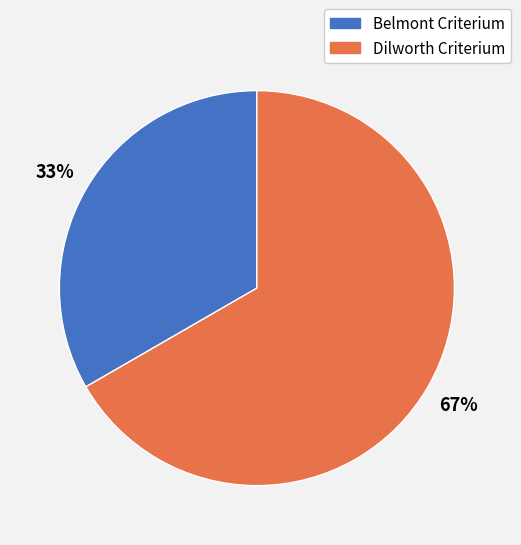

Is it true that Belmont Criterium is 33% of the pie?

True